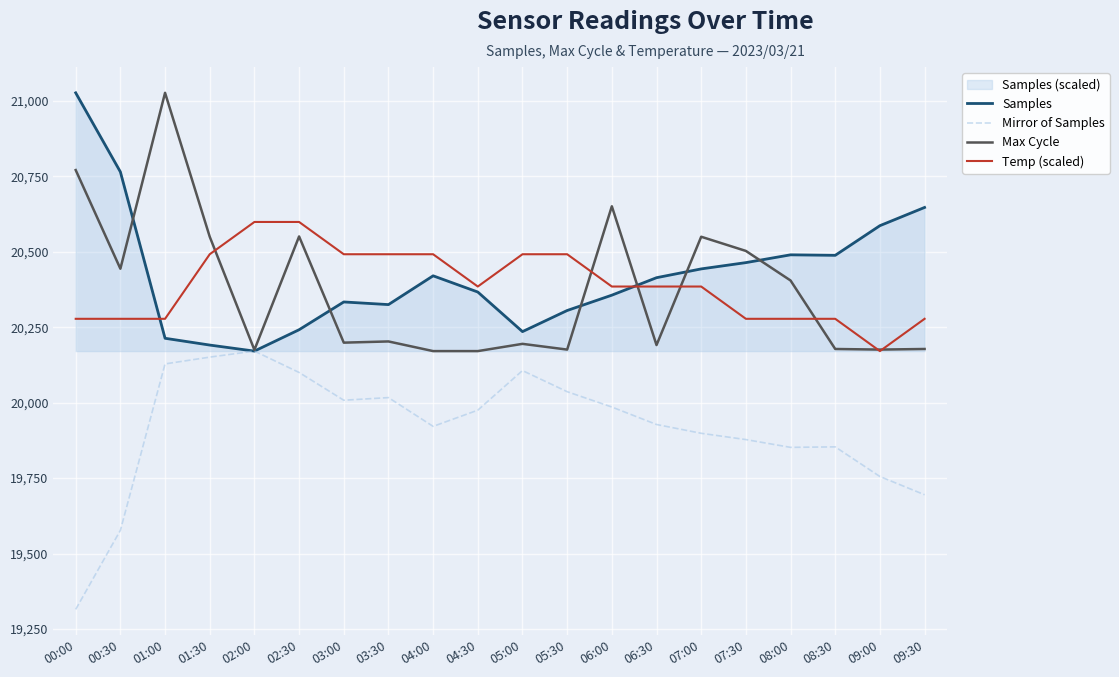

Where is Mirror of Samples nearest to the value 19743?

09:00